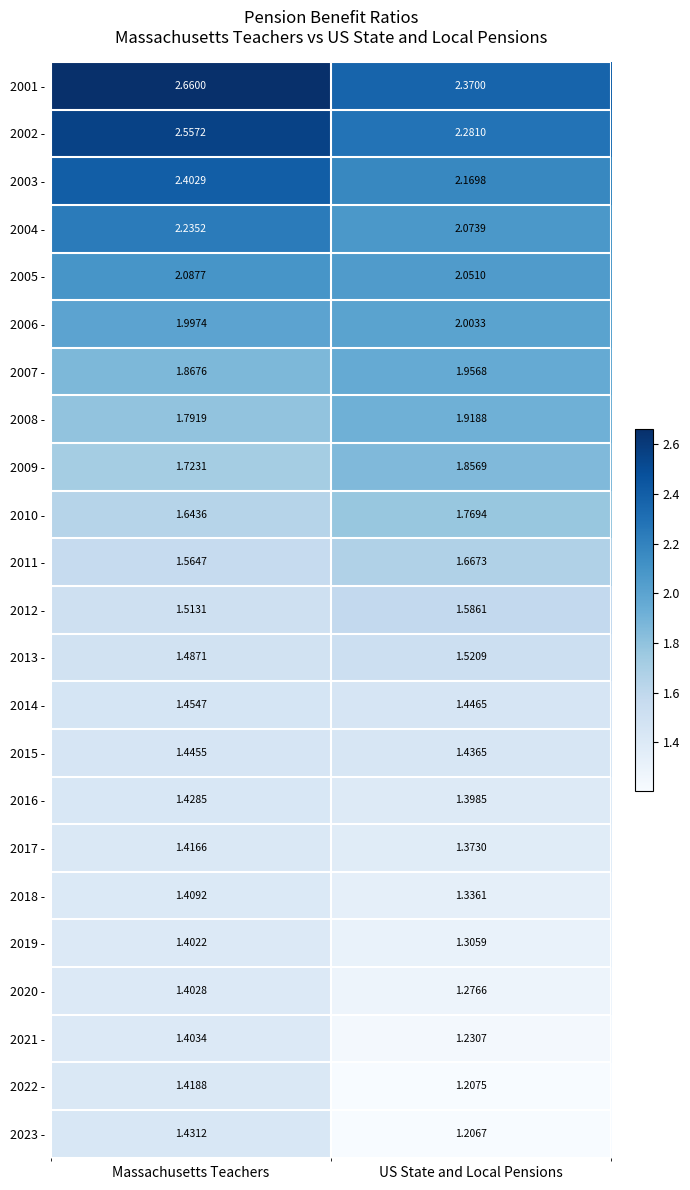

Which series has the largest total across all categories?

2001 -